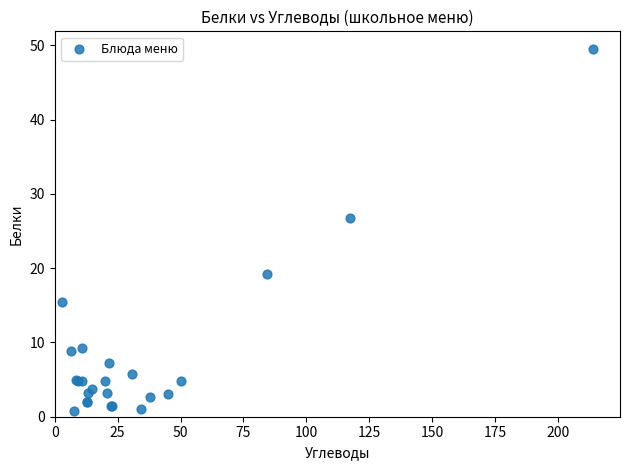

What Y value in the scatter plot is closest to 25?

26.7